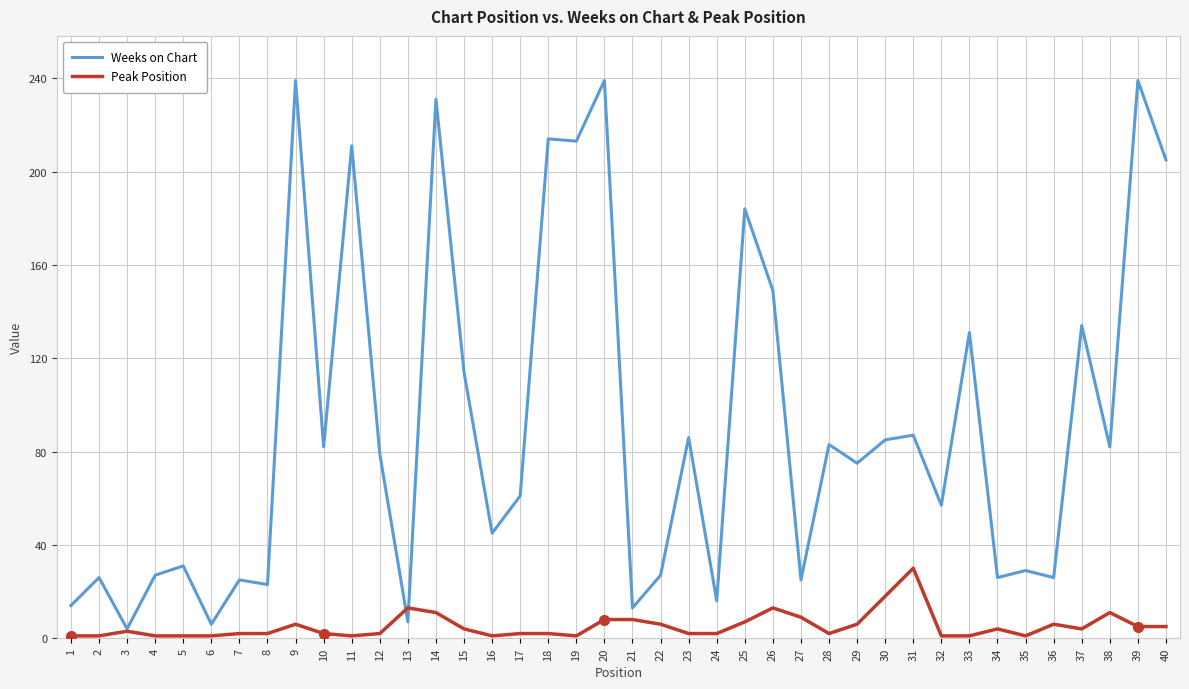

The Weeks on Chart series shows 23 at 8. True or false?

True